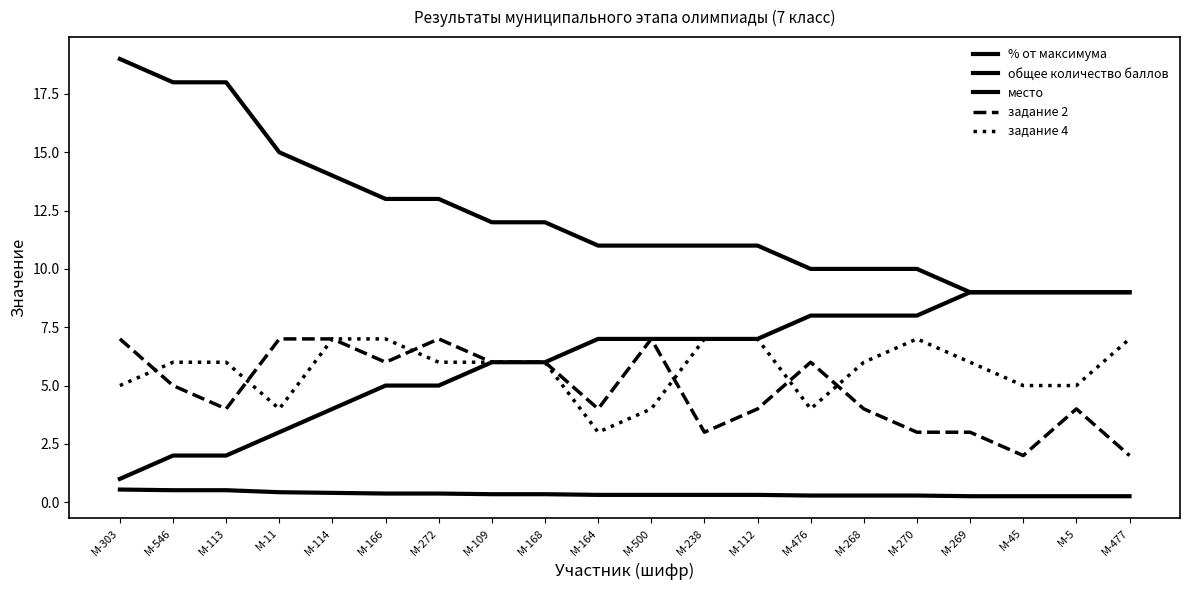

Is this an area chart (filled region under the line)?

No